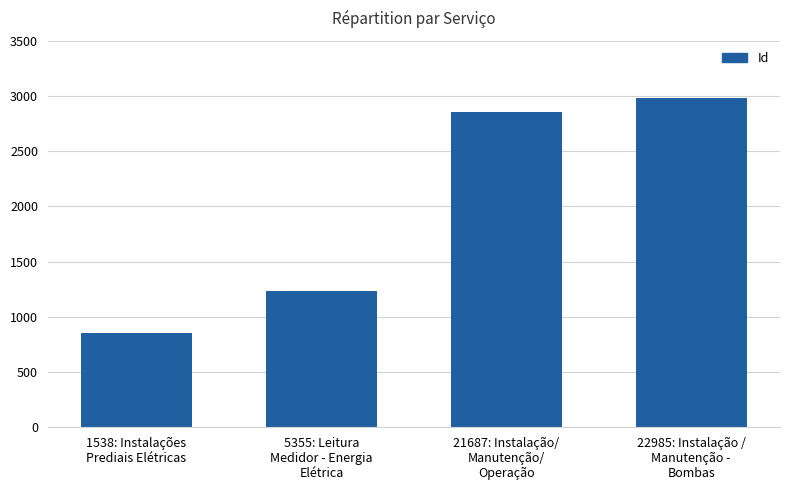

What is the average value?

1983